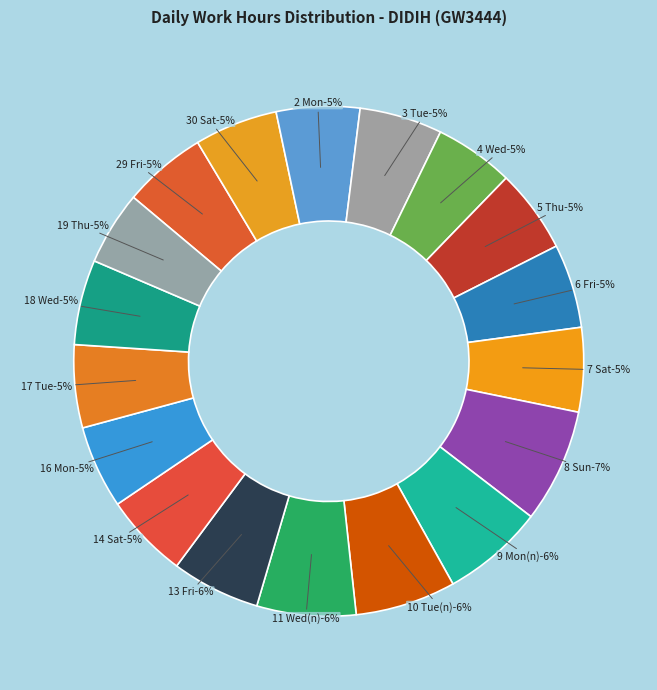

What is the change in value from 29 Fri to 18 Wed?

+0.2